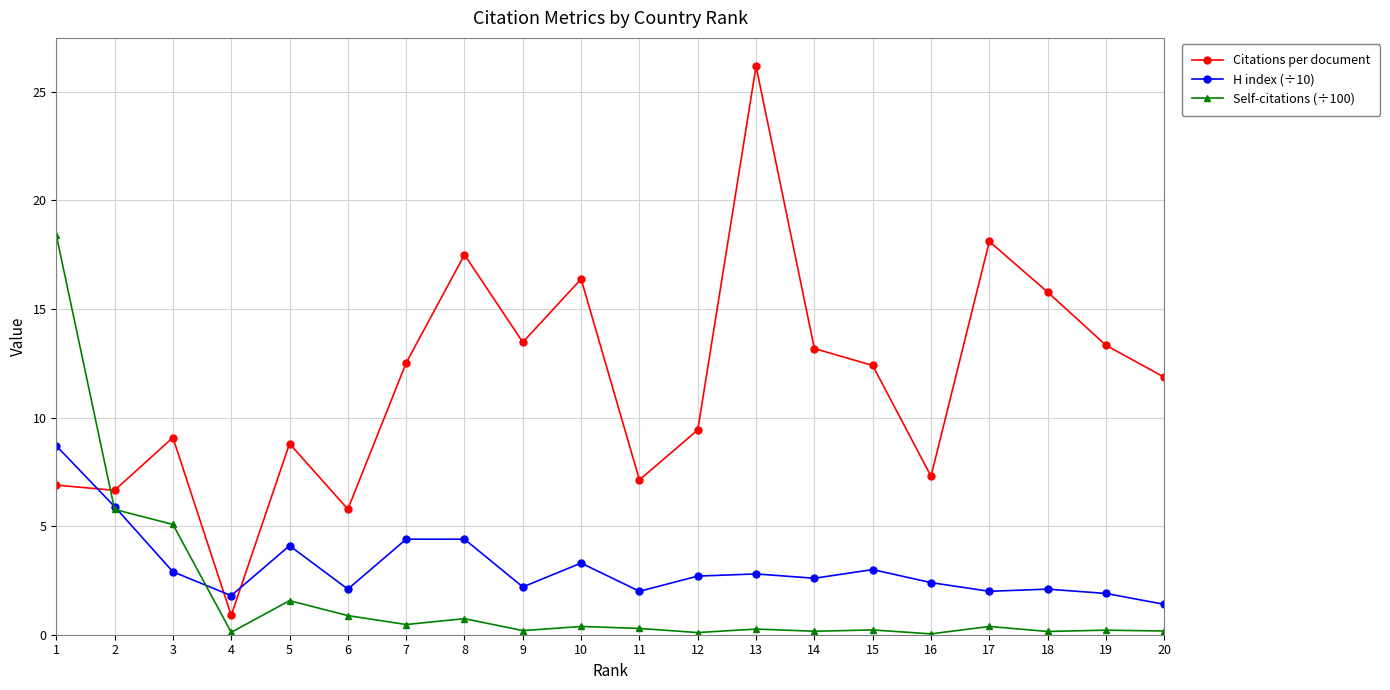

Which series ends up on top after the final intersection of Self-citations (÷100) and Citations per document?

Citations per document